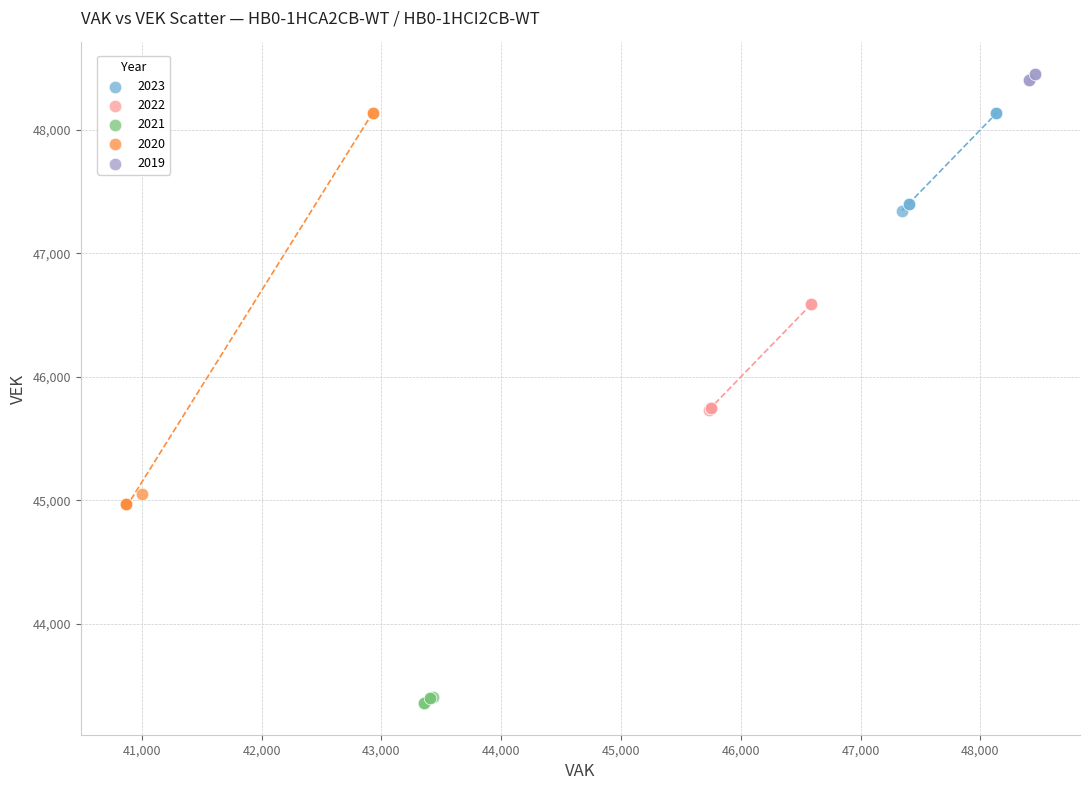

Which series reaches the maximum Y coordinate?

2019